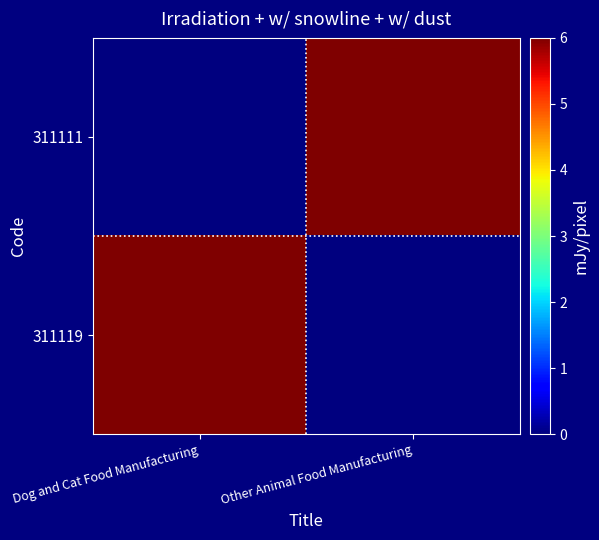

At how many categories does at least one series exceed 1?

2